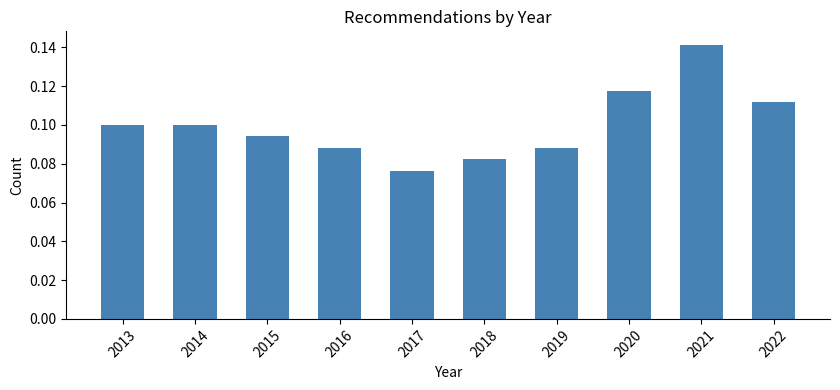

Count the values in the range 0 to 1.

10